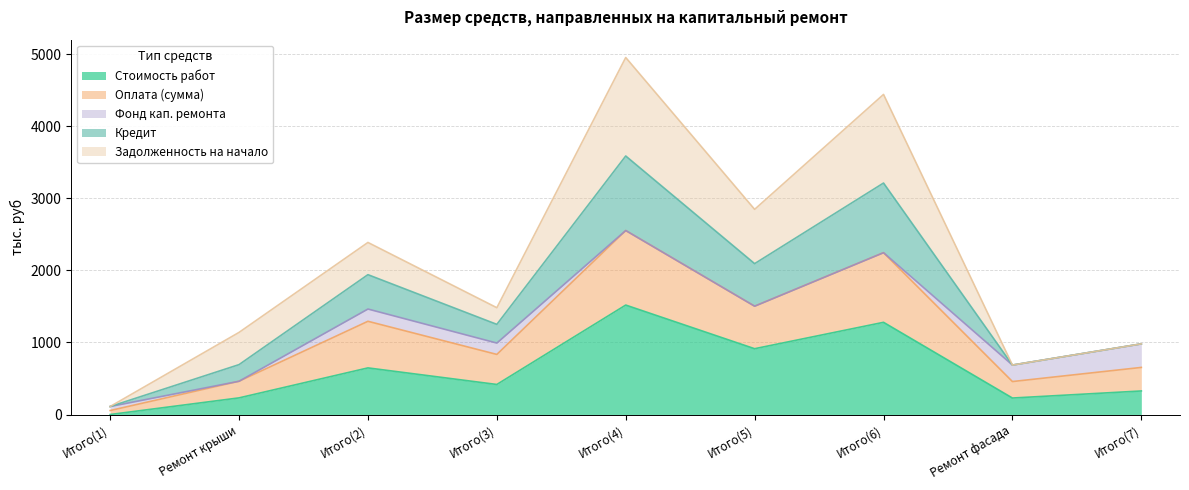

What is the total value across all series at Итого(7)?

980.7